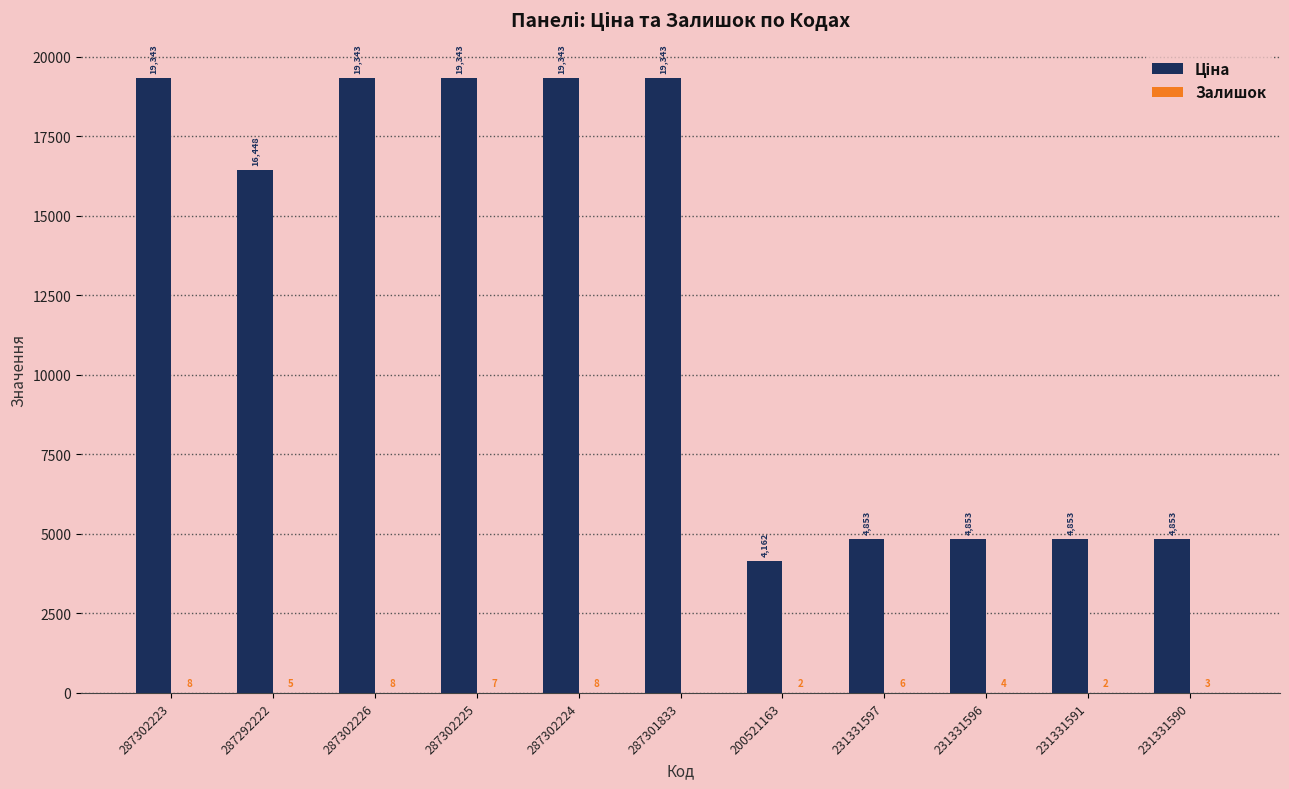

How many groups of bars are there?

11